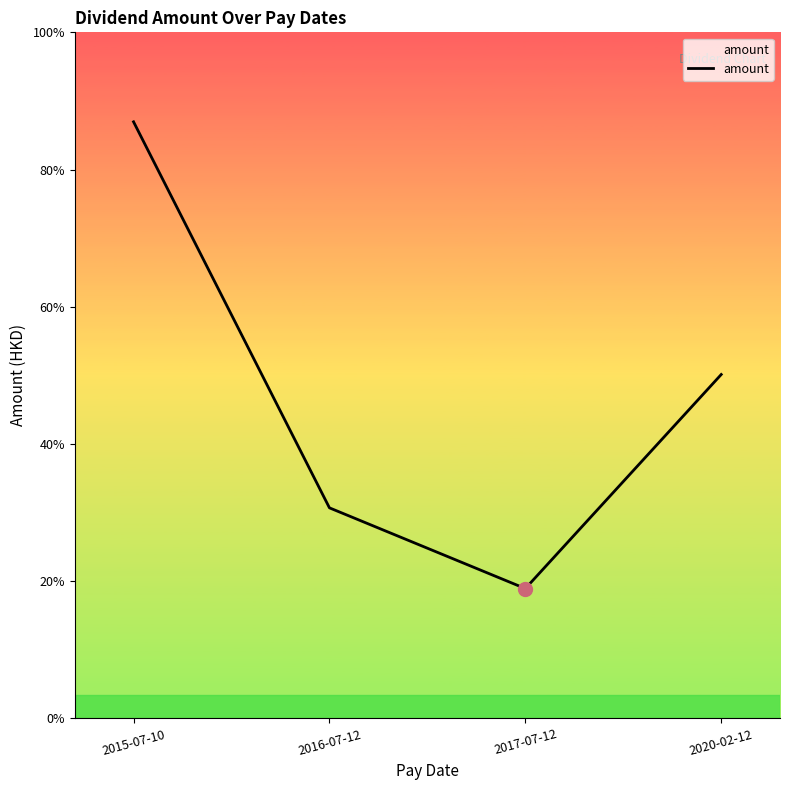

Is this an area chart (filled region under the line)?

Yes